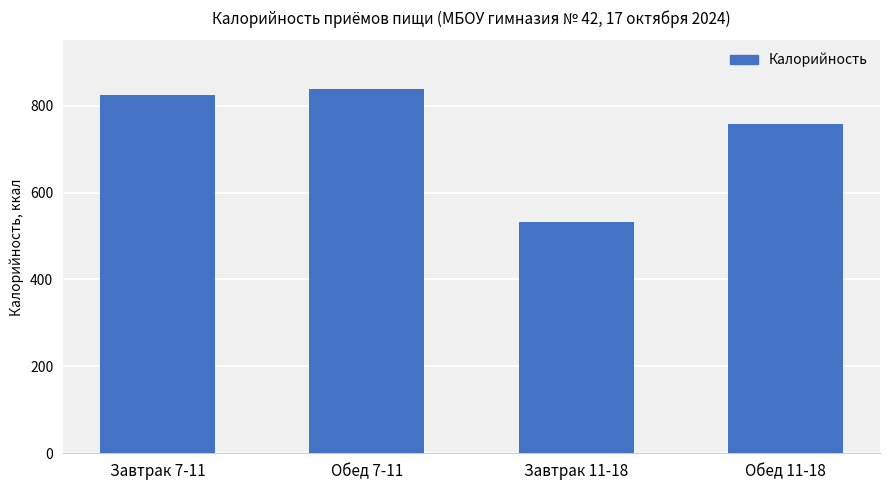

Which has a higher value, Завтрак 7-11 or Обед 11-18?

Завтрак 7-11